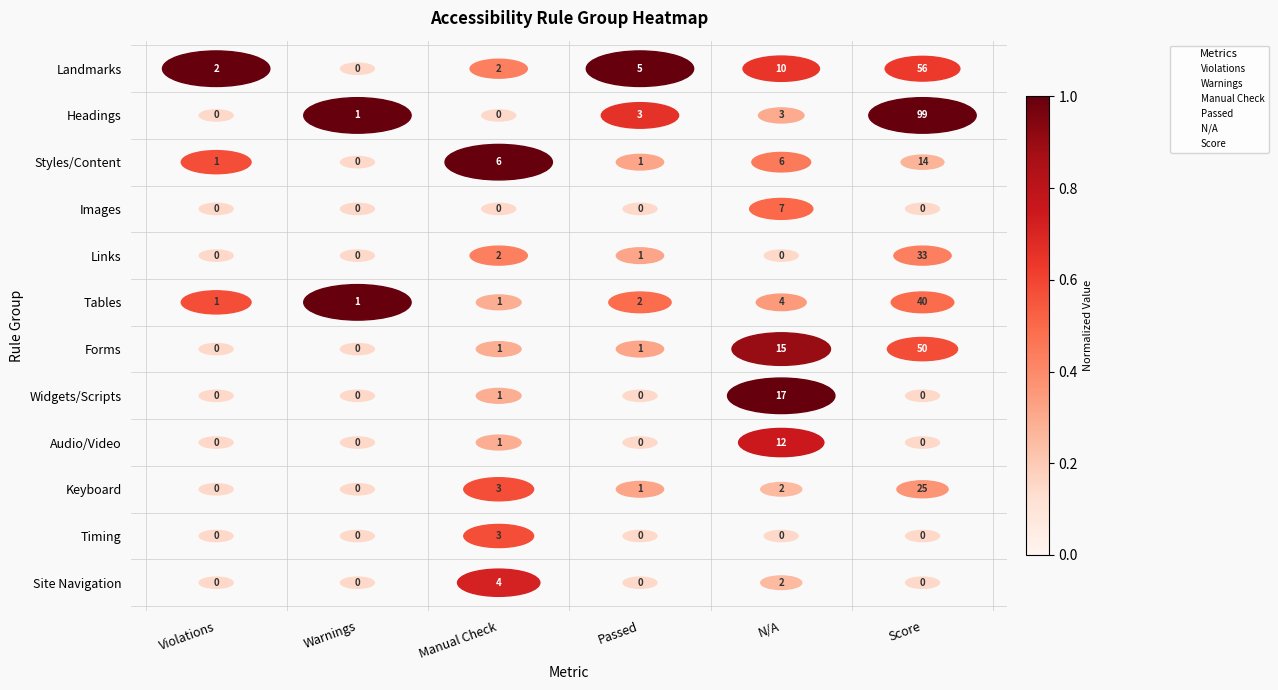

What are all the series names shown in the legend?

Violations, Warnings, Manual Check, Passed, N/A, Score